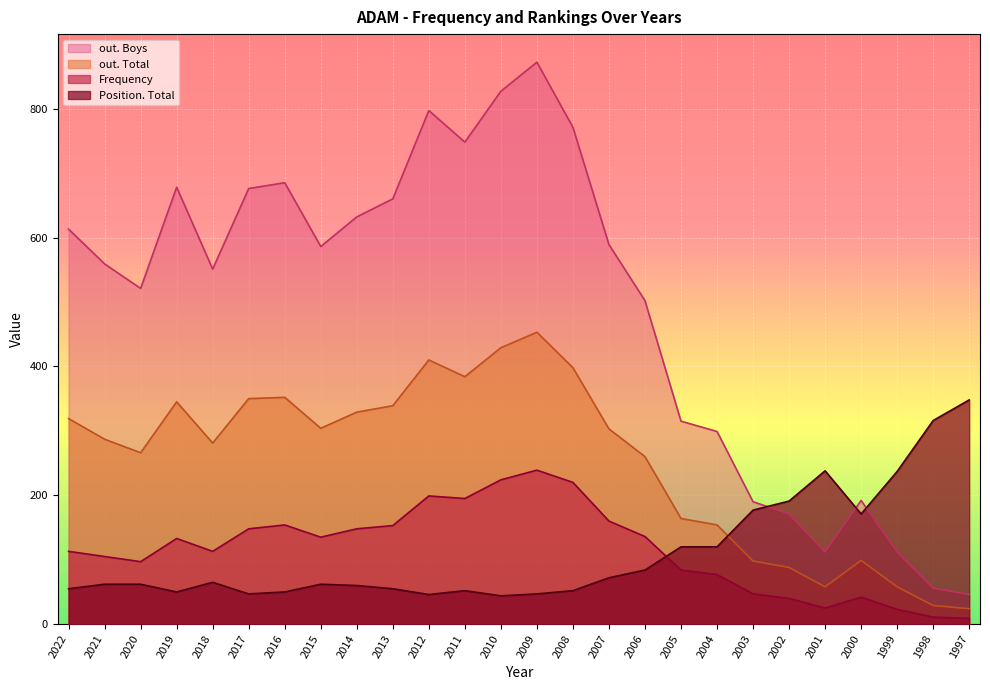

How many values in the out. Total series exceed 303?

12